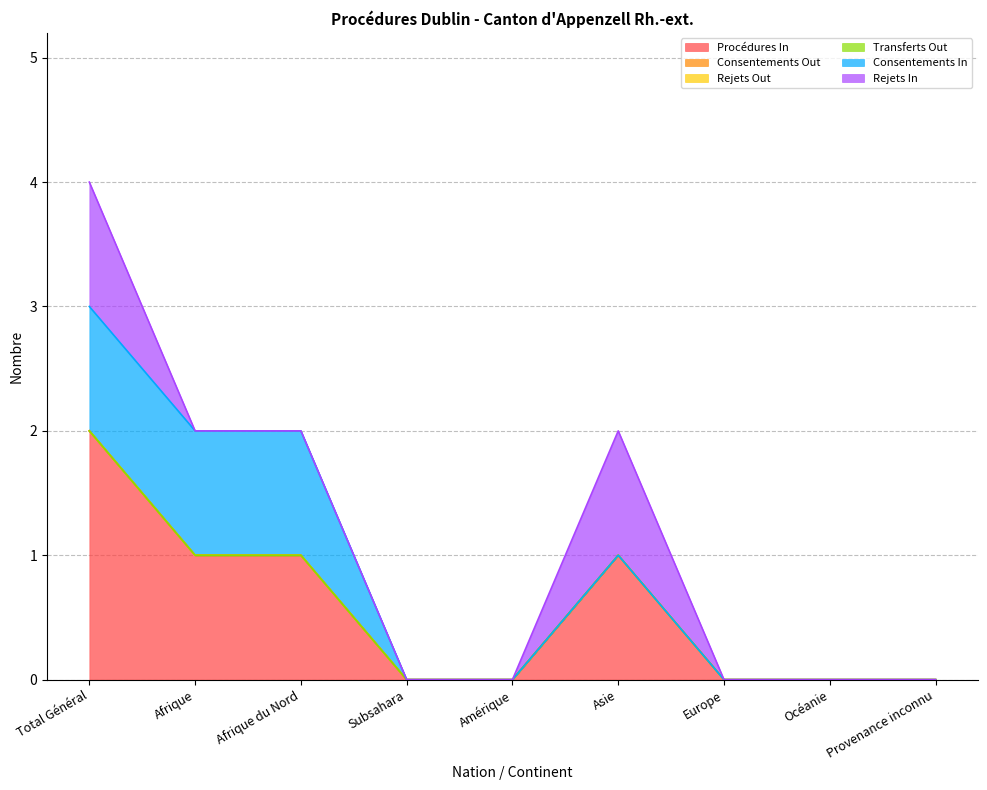

What is the spread (max minus min) of values at Total Général?

2